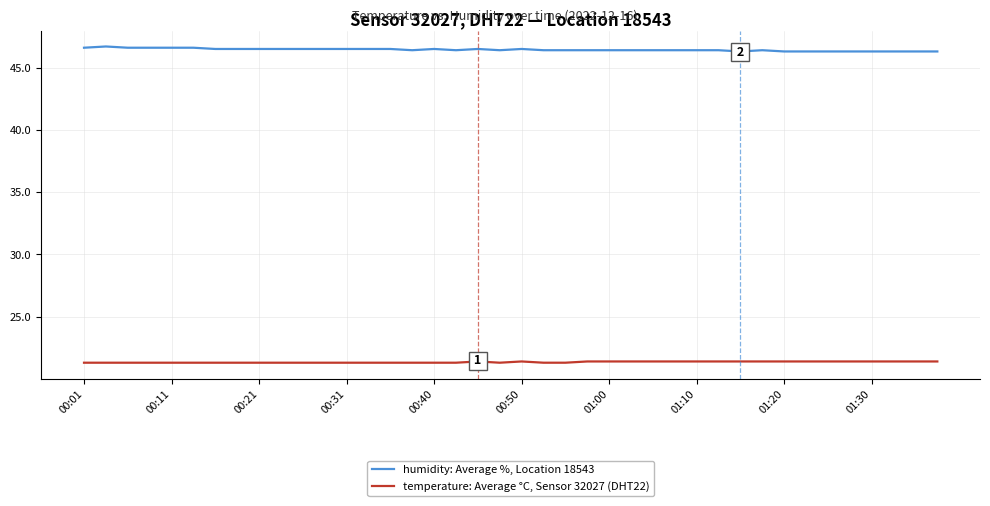

Which series has the largest total across all categories?

humidity: Average %, Location 18543